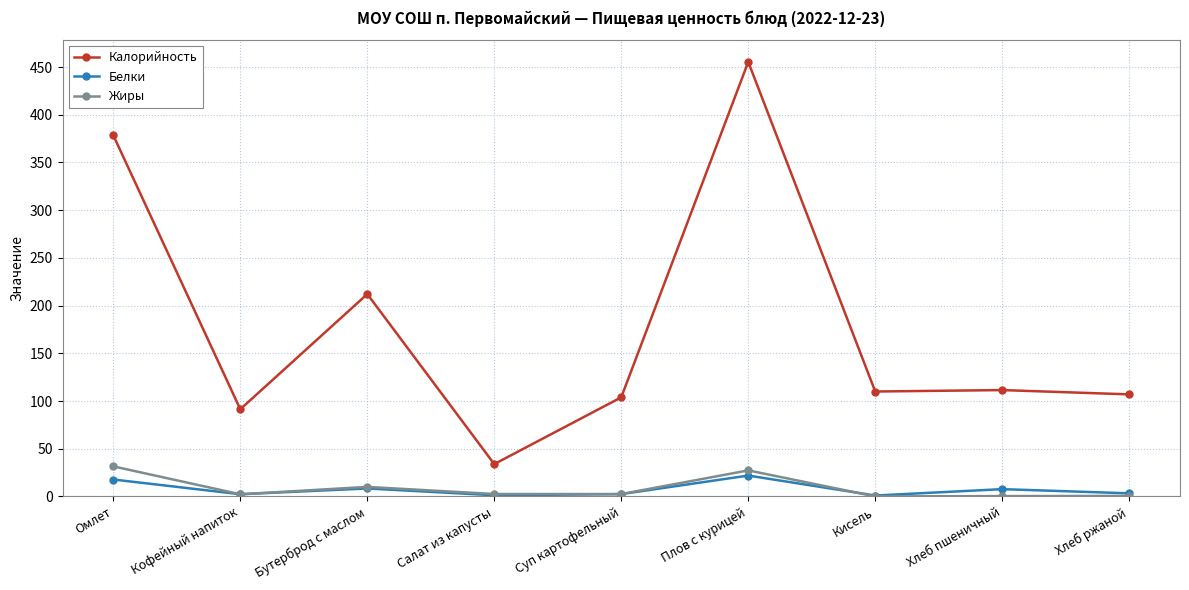

What is the difference between the maximum and second lowest values in the Жиры series?

31.2